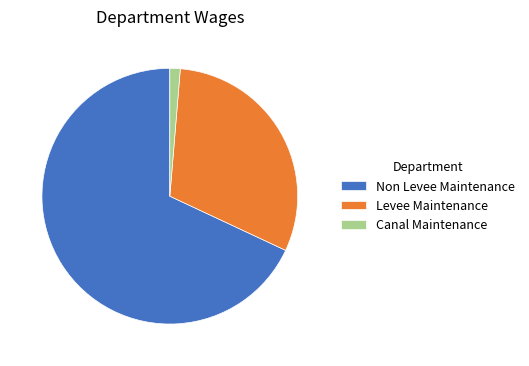

How many segments does this pie chart have?

3